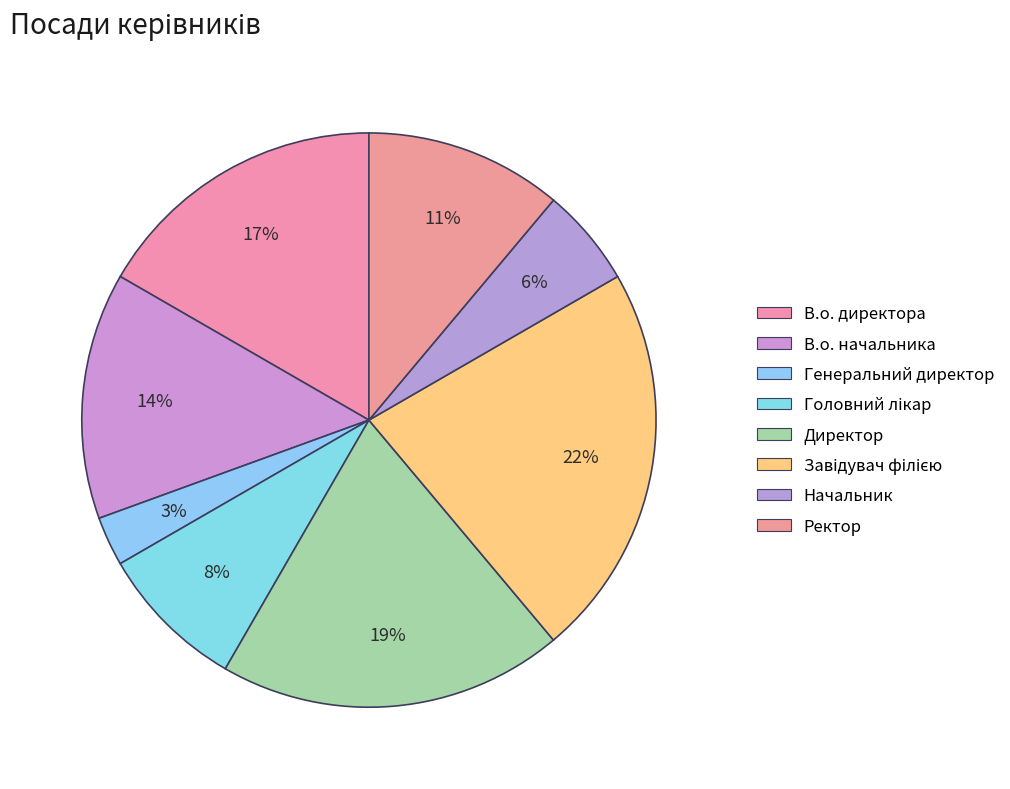

What percentage is the Начальник slice, to the nearest percent?

6%